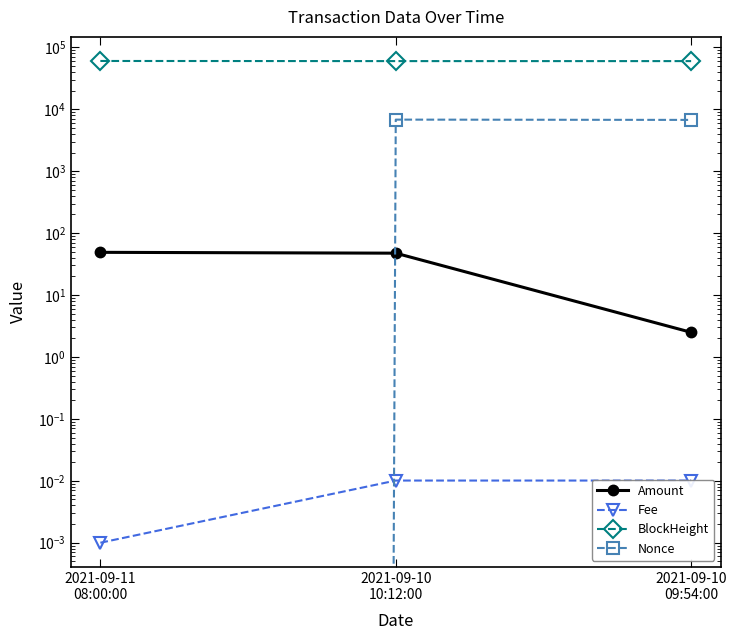

What is the difference between the Nonce values at 2021-09-11
08:00:00 and 2021-09-10
09:54:00?

6735.0